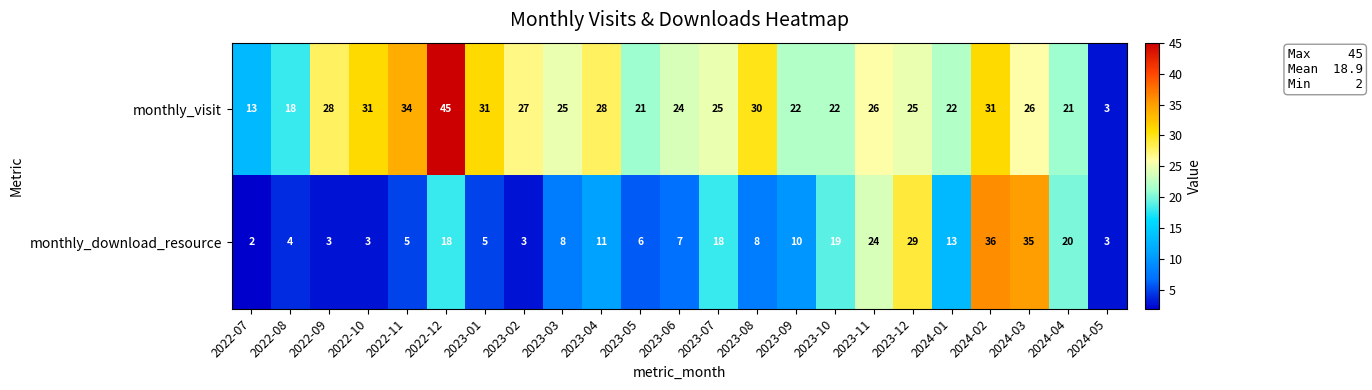

How many values in the monthly_visit series are below 25?

9